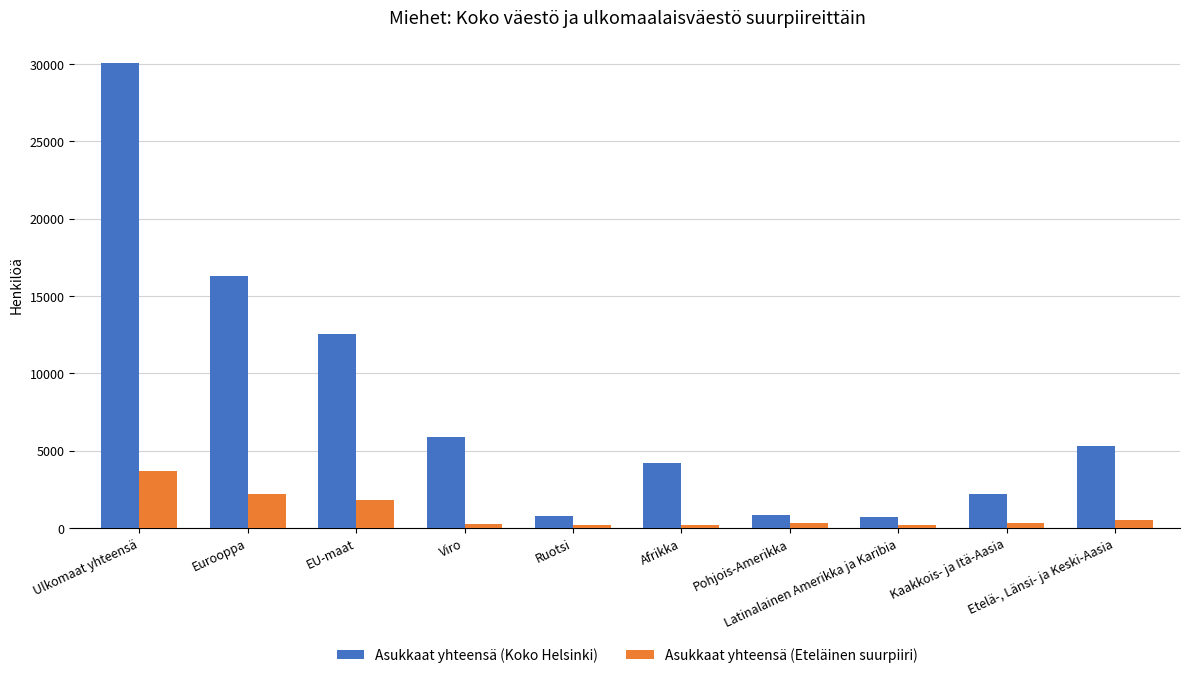

What is the difference between the highest and lowest values at EU-maat?

10691